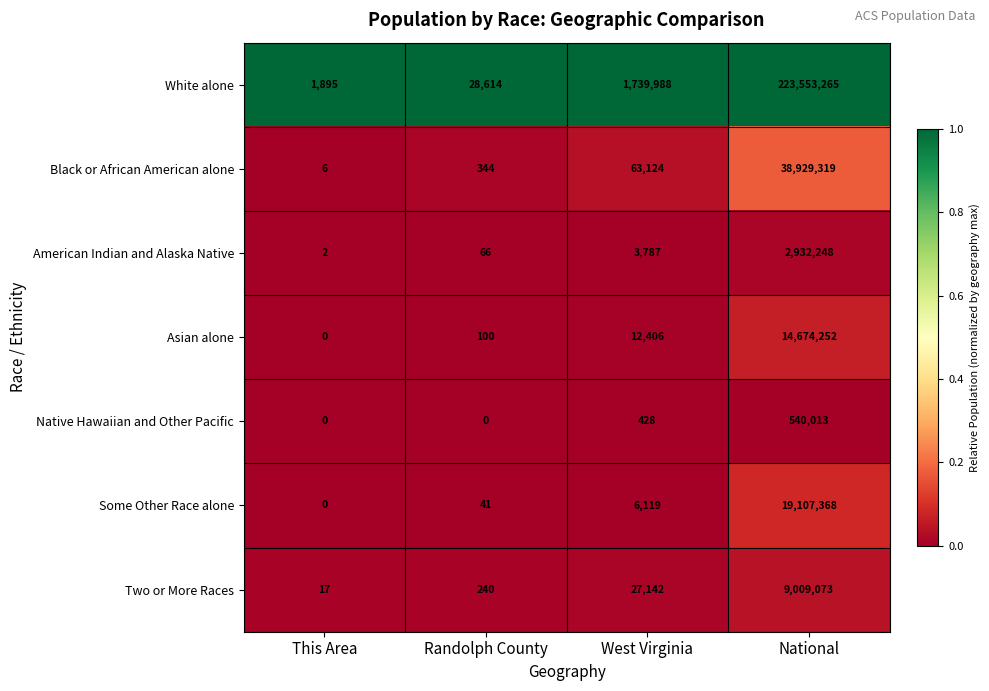

What is the approximate value of Asian alone at Randolph County?

100